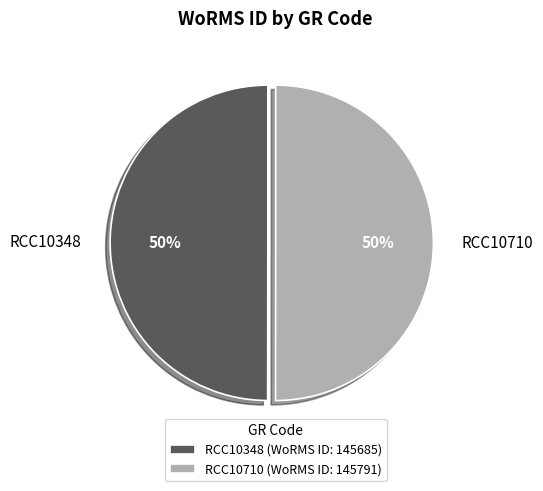

Approximately how many times larger is the value at RCC10710 compared to RCC10348?

1.0